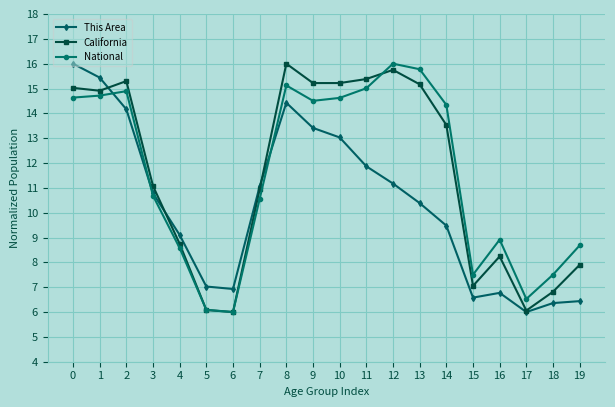

Reading right to left, extract all data points from this chart.

This Area: 6.4	6.4	6.0	6.8	6.6	9.5	10.4	11.2	11.9	13.0	13.4	14.4	11.1	6.9	7.0	9.1	10.8	14.2	15.4	16.0
California: 7.9	6.8	6.1	8.2	7.1	13.5	15.2	15.8	15.4	15.2	15.2	16.0	10.9	6.0	6.1	8.7	11.1	15.3	14.9	15.0
National: 8.7	7.5	6.5	8.9	7.5	14.3	15.8	16.0	15.0	14.6	14.5	15.1	10.6	6.0	6.1	8.6	10.7	14.9	14.7	14.6